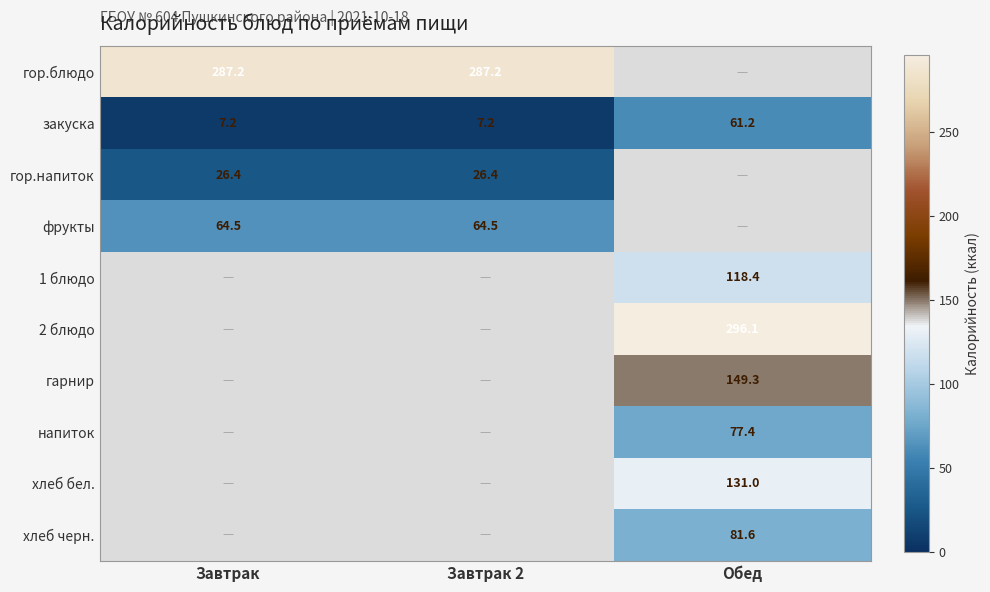

Is the value of гор.напиток at Завтрак greater than the value of фрукты at Завтрак?

No